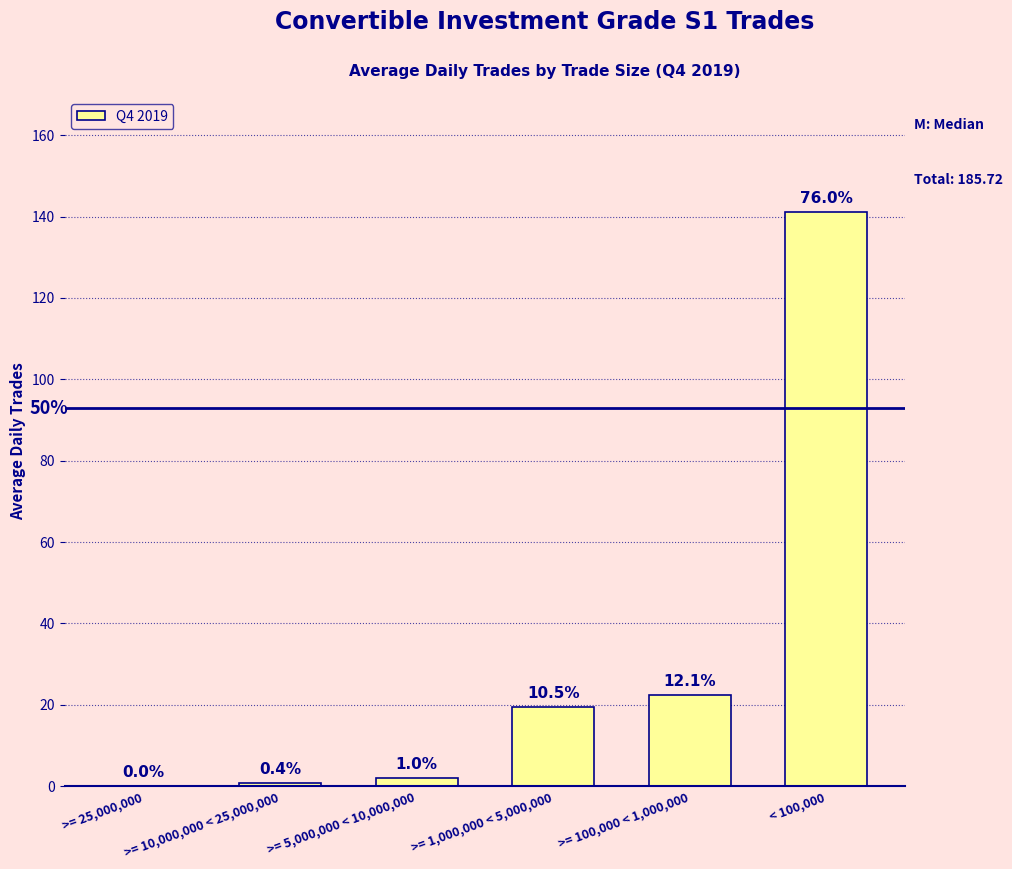

Where is the data nearest to the value 70?

>= 100,000 < 1,000,000